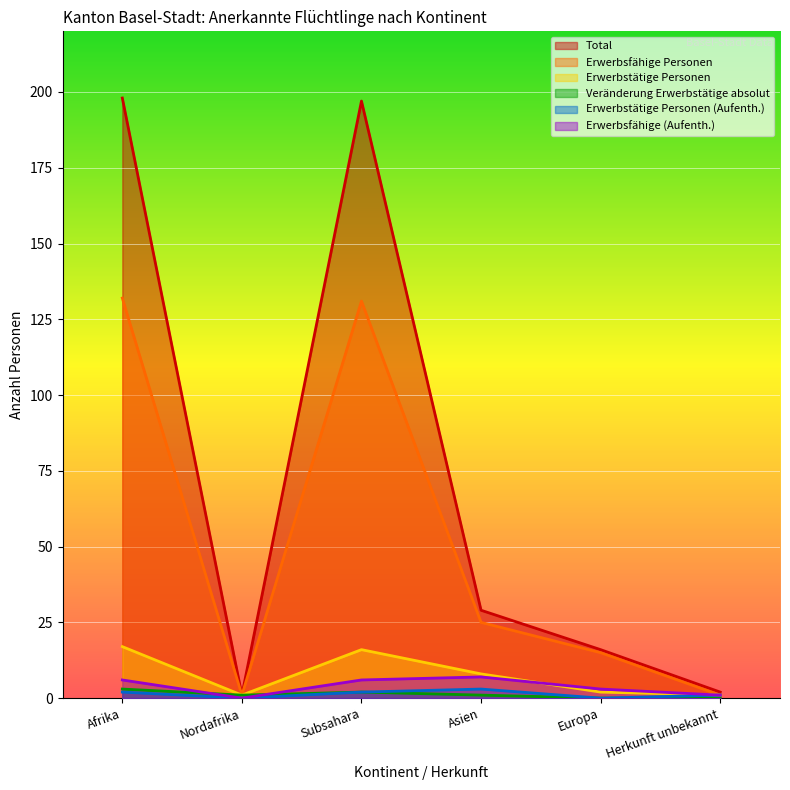

True or false: Erwerbsfähige Personen has a value of 39 at Subsahara.

False